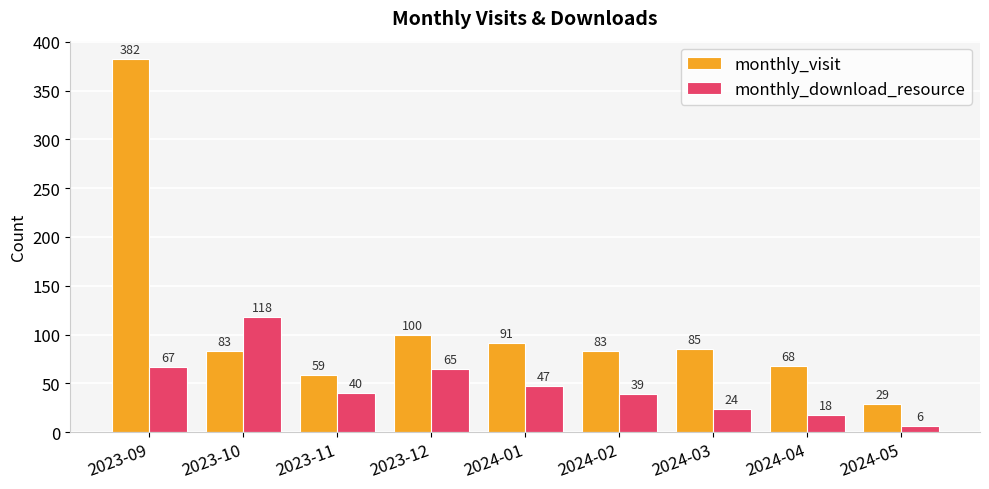

What is the sum of the monthly_visit values at 2023-10 and 2024-04?

151